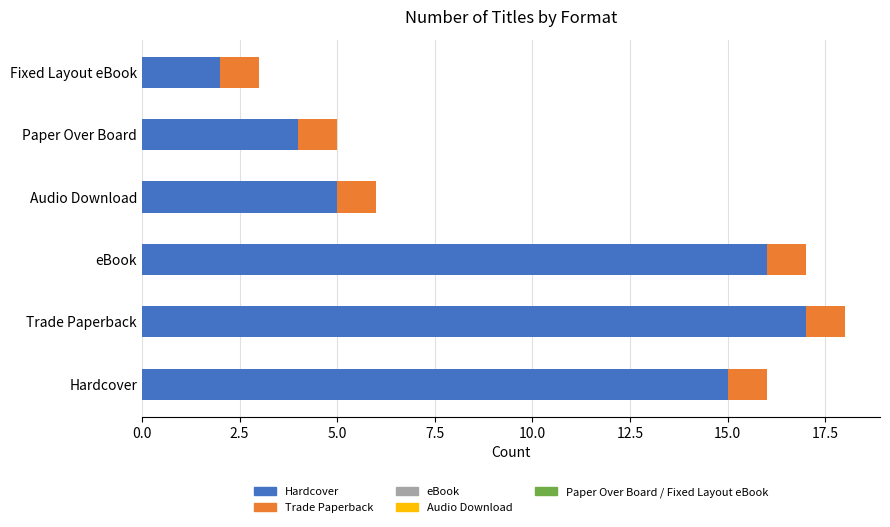

What is the total value across all series at eBook?

17